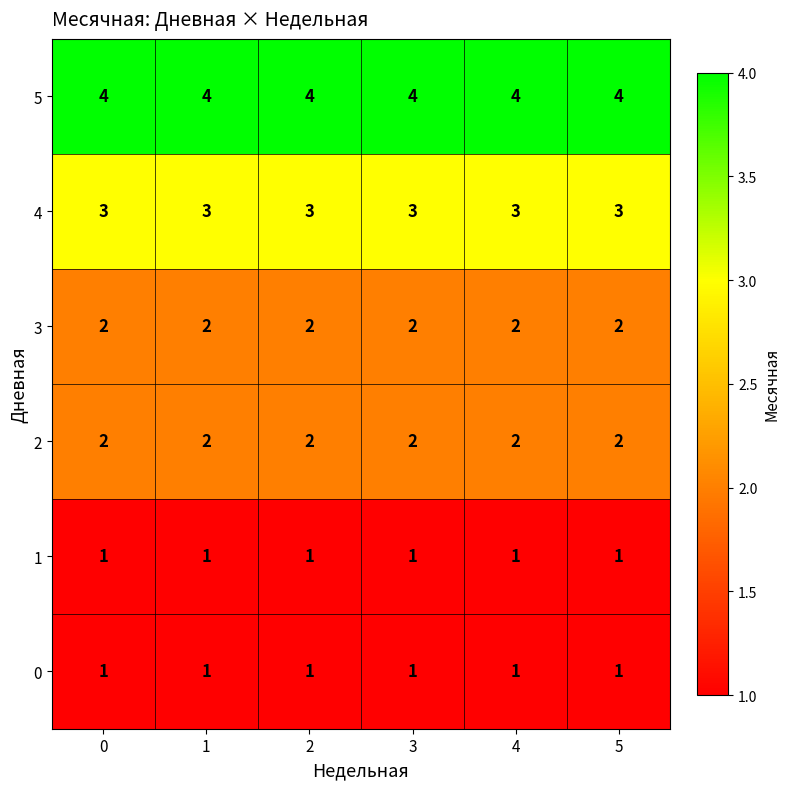

Is the value of 4 at 2 greater than the value of 1 at 0?

Yes